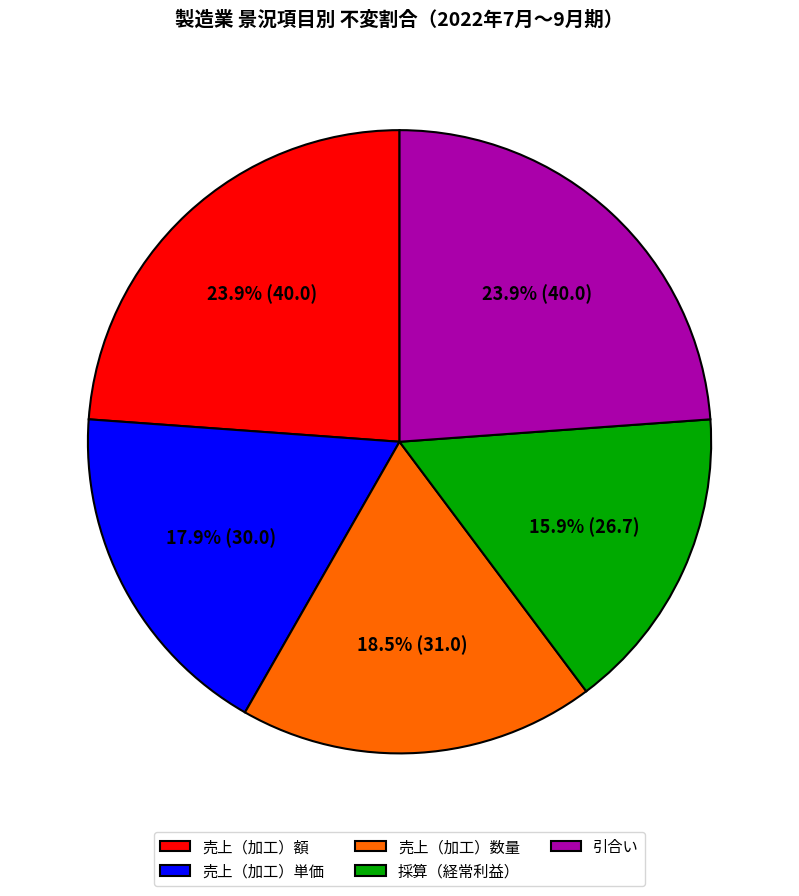

Is it true that 引合い is 24% of the pie?

True